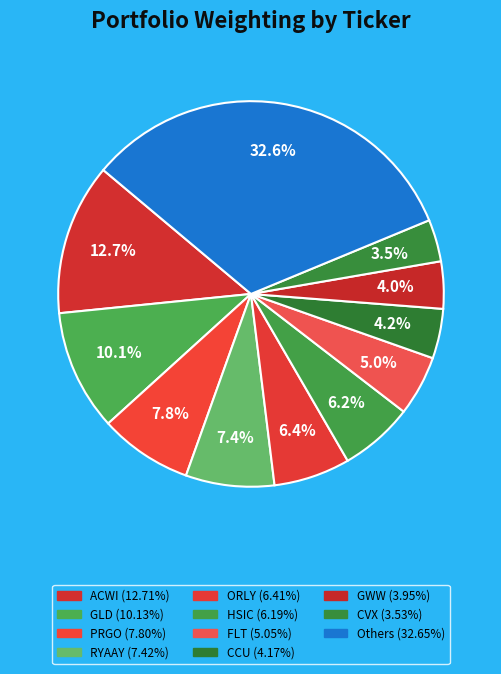

How many slices are in this pie chart?

11